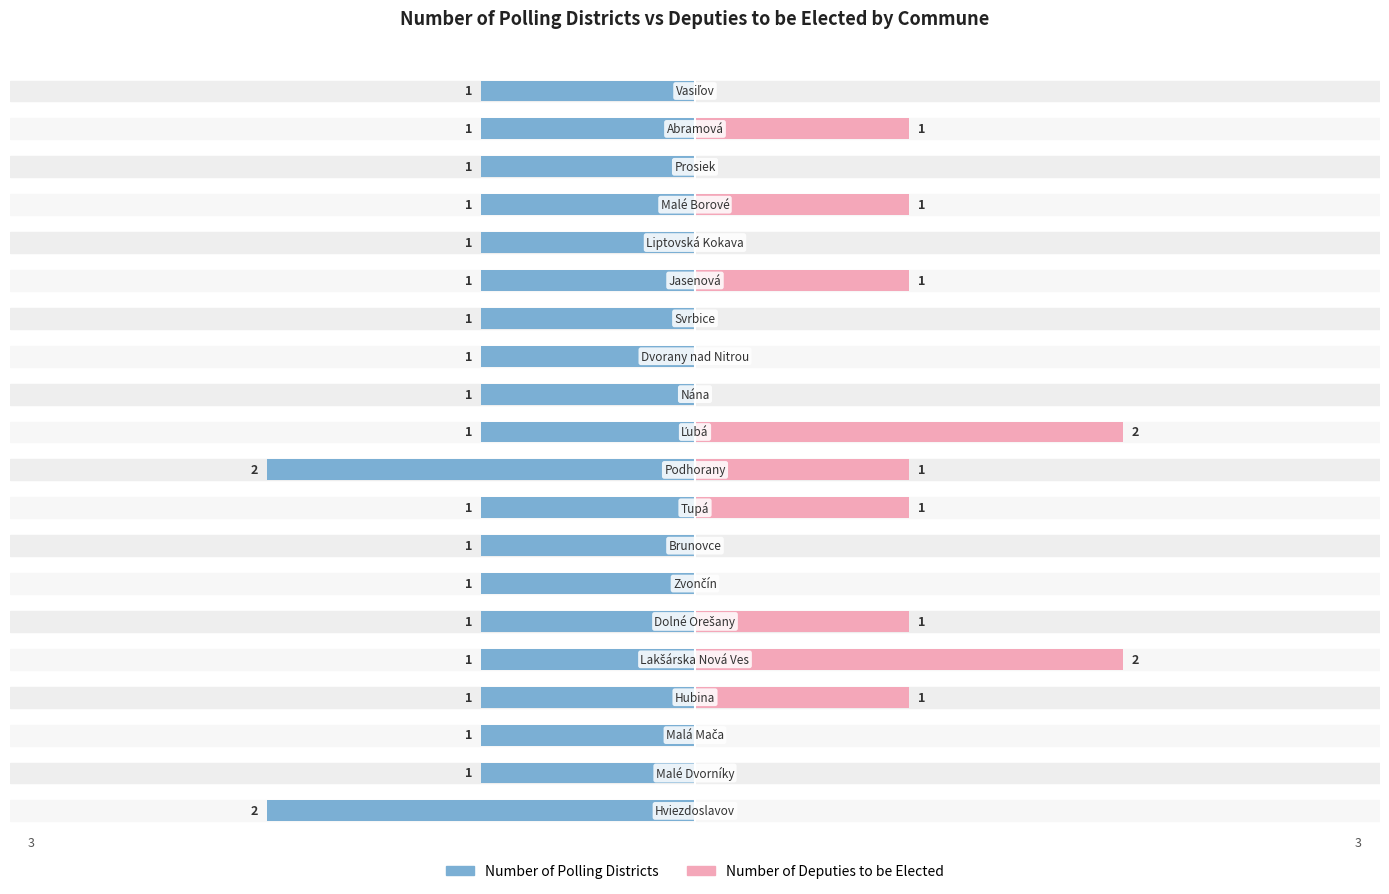

How many bars are there in each group?

2